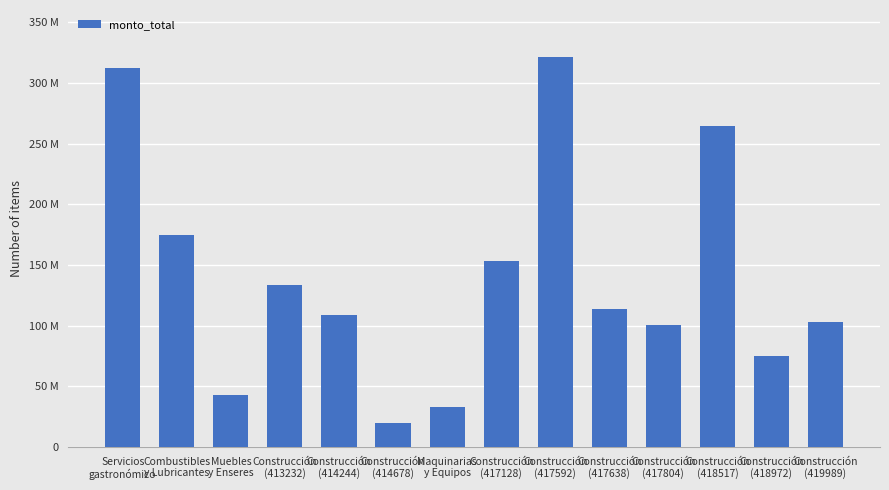

True or false: the data shows 19089146 at Maquinarias
y Equipos.

False